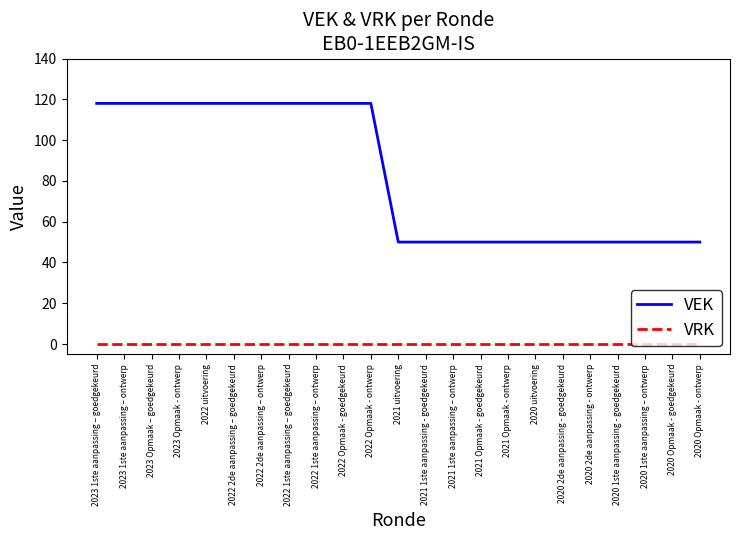

The value of VEK at 2021 uitvoering is 17. True or false?

False